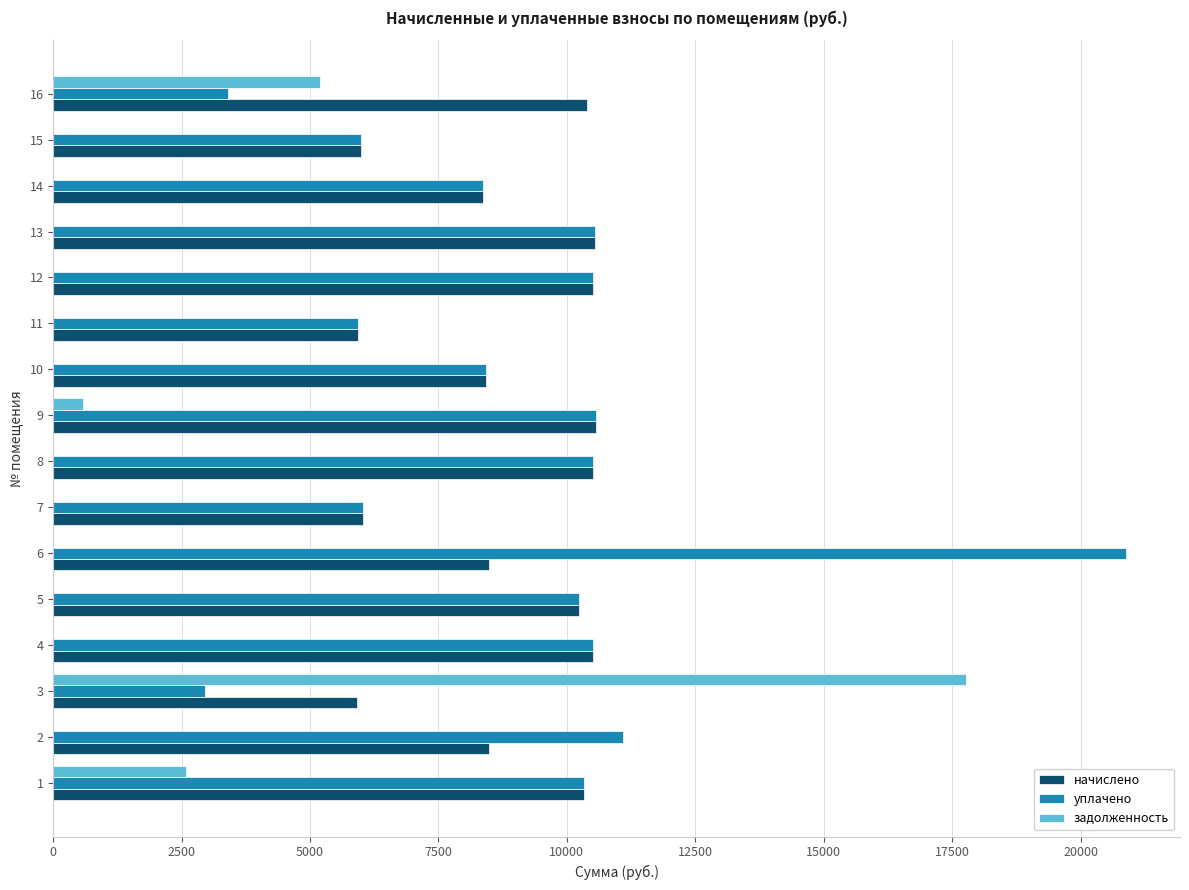

Which series changed the most between 4 and 6?

уплачено